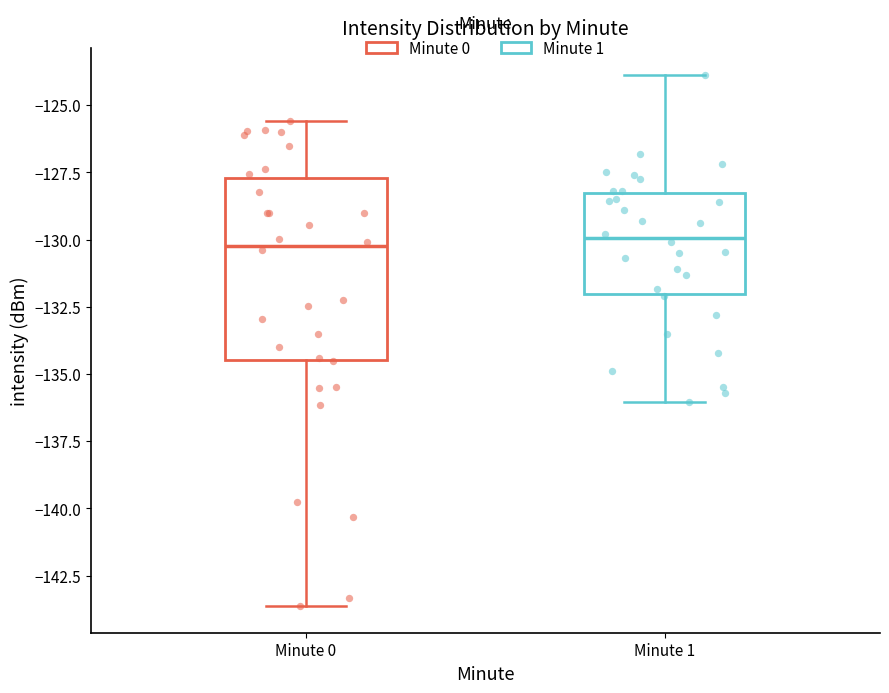

Reading left to right, read every box against the y-axis: the position of its median line, the range the box covers, and the ends of its whiskers. The values are not printed on the chart, so give them approximately, as read against the axis.

Minute 0: median -130.0, box -134.5 to -127.5, whiskers -143.5 to -125.5
Minute 1: median -130.0, box -132.0 to -128.5, whiskers -136.0 to -124.0